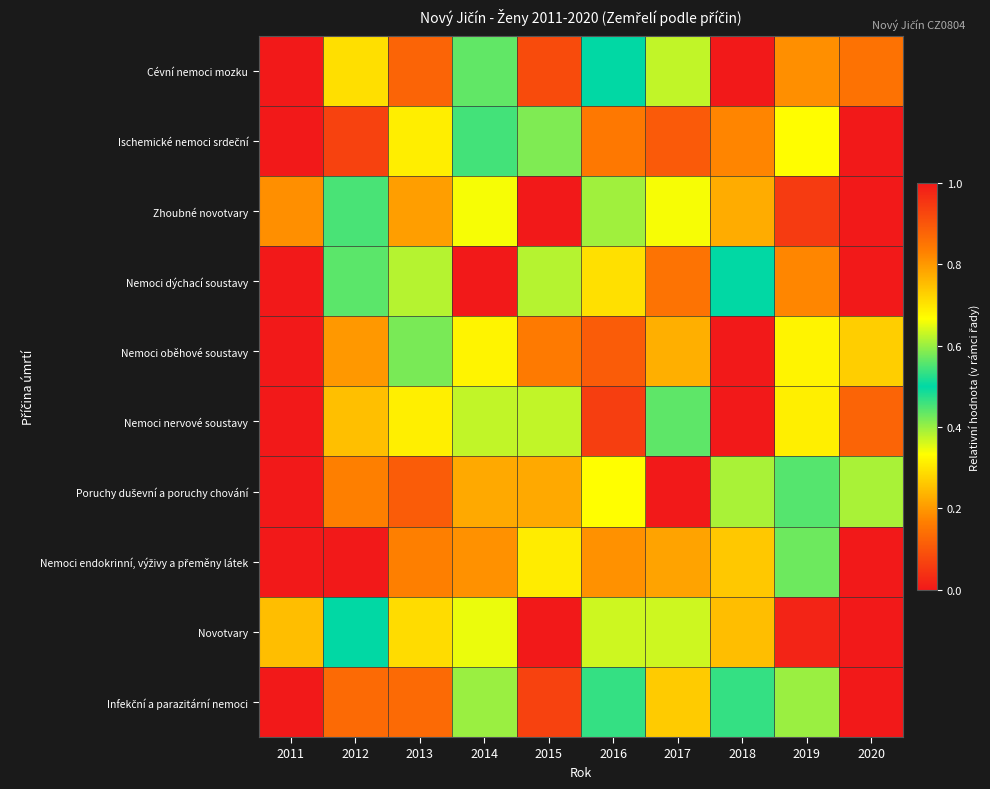

What is the difference between the maximum and minimum values?

1.0